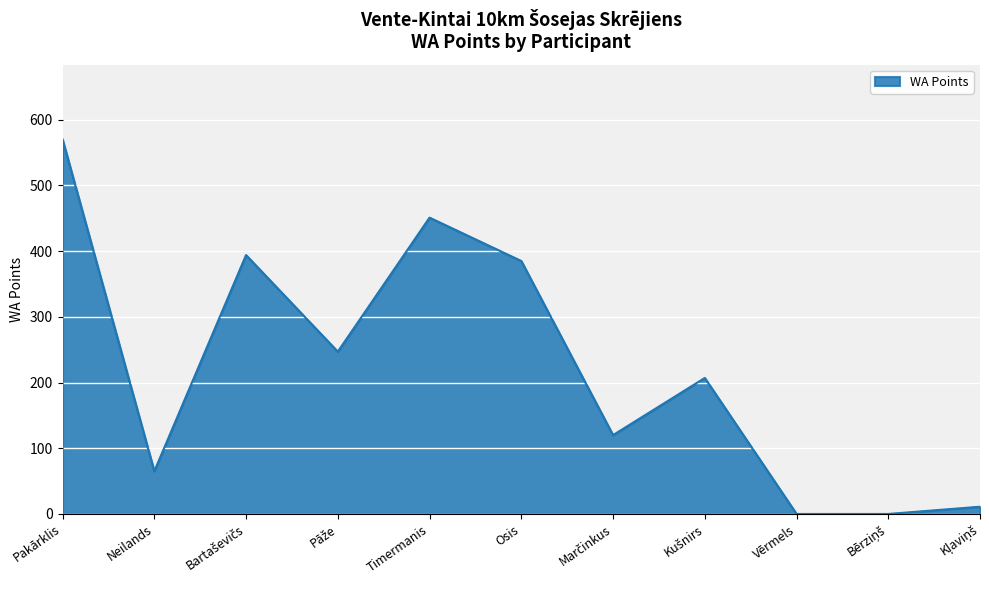

What is the greatest value displayed?

570